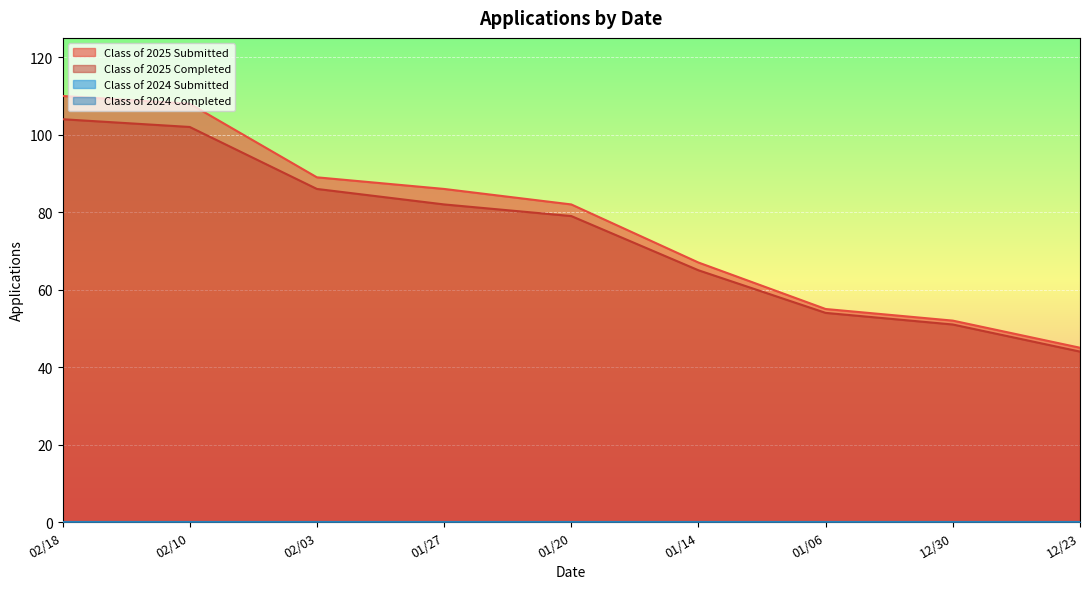

At which category is the sum across all series the highest?

02/18